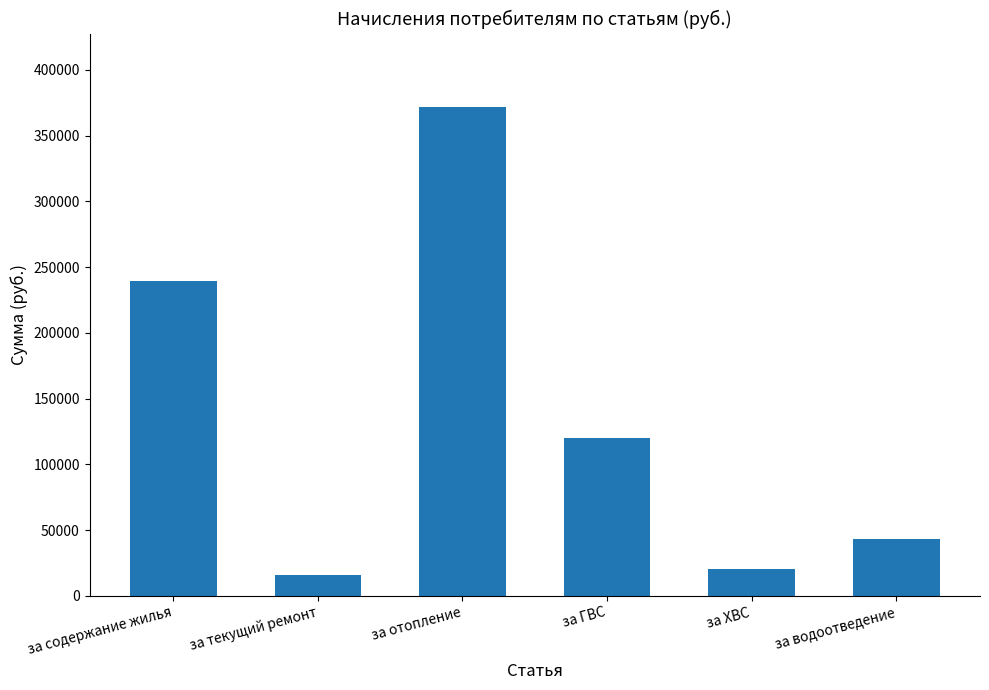

What position from the left is за ГВС?

4